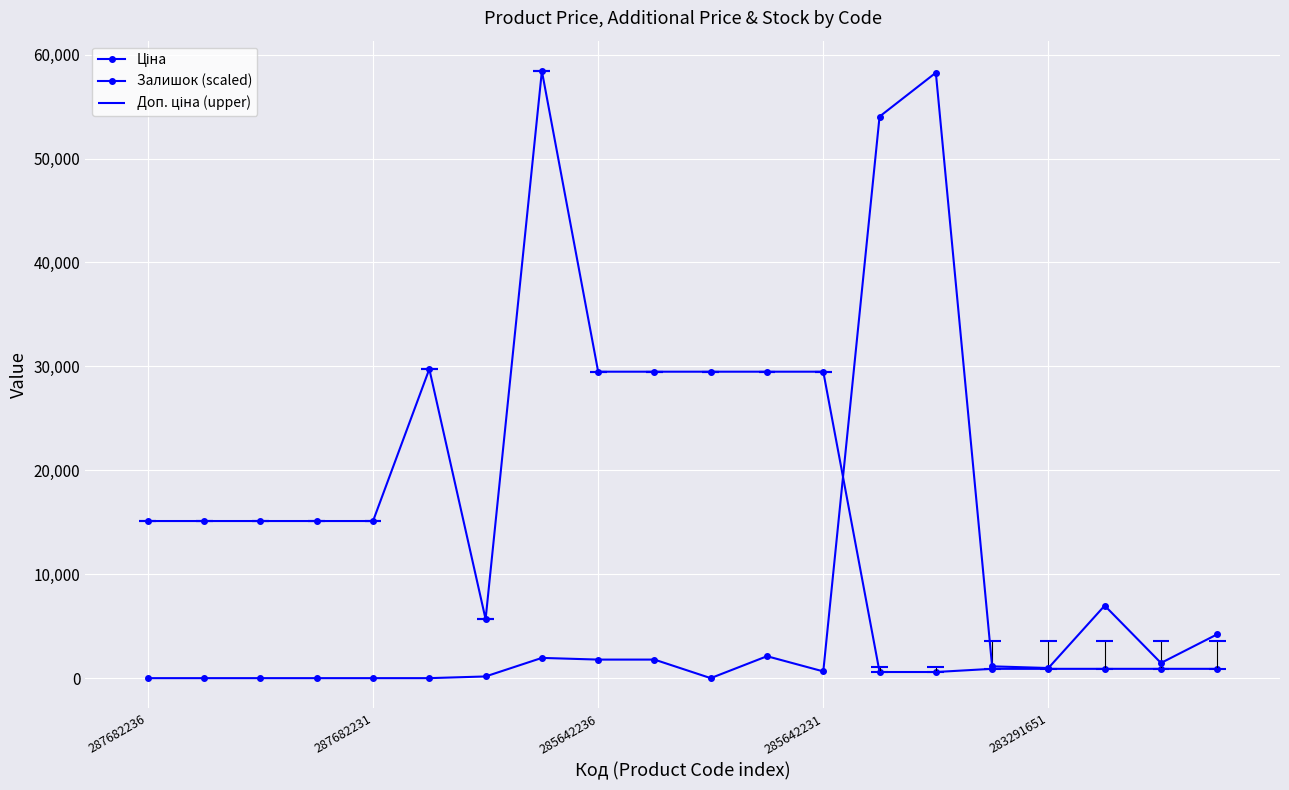

How many values in the Ціна series are below 15120?

8